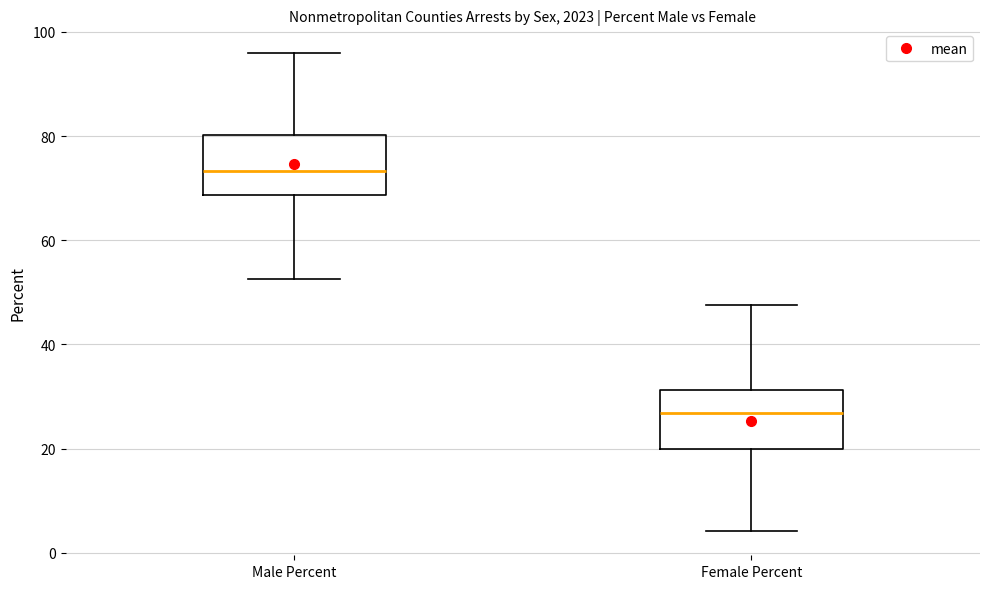

Reading left to right, read every box against the y-axis: the position of its median line, the range the box covers, and the ends of its whiskers. The values are not printed on the chart, so give them approximately, as read against the axis.

Male Percent: median 74, box 68 to 80, whiskers 52 to 96
Female Percent: median 26, box 20 to 32, whiskers 4 to 48